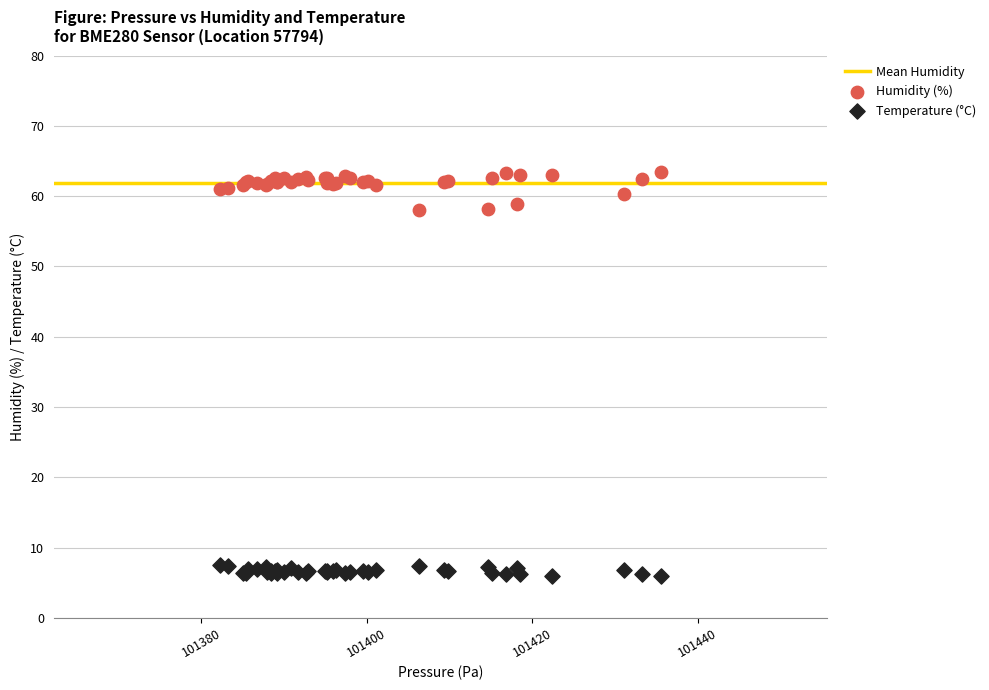

Which series reaches the maximum Y coordinate?

Humidity (%)